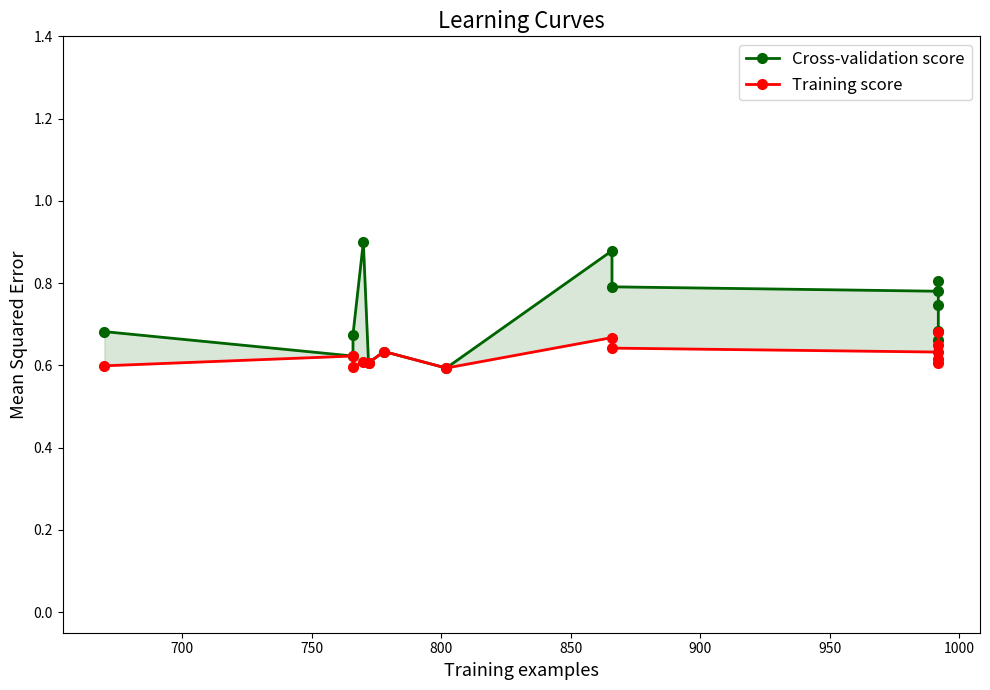

At how many categories does at least one series exceed 0?

14